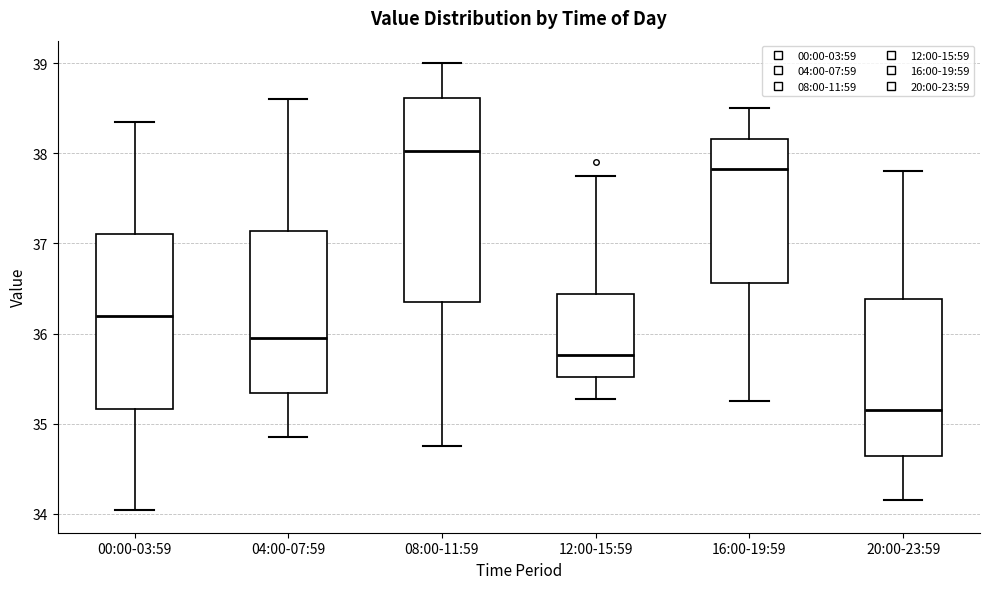

Reading left to right, read every box against the y-axis: the position of its median line, the range the box covers, and the ends of its whiskers. The values are not printed on the chart, so give them approximately, as read against the axis.

00:00-03:59: median 36.2, box 35.2 to 37.1, whiskers 34.0 to 38.4
04:00-07:59: median 36.0, box 35.3 to 37.1, whiskers 34.9 to 38.6
08:00-11:59: median 38.0, box 36.4 to 38.6, whiskers 34.8 to 39.0
12:00-15:59: median 35.8, box 35.5 to 36.4, whiskers 35.3 to 37.8
16:00-19:59: median 37.8, box 36.6 to 38.2, whiskers 35.3 to 38.5
20:00-23:59: median 35.2, box 34.6 to 36.4, whiskers 34.2 to 37.8